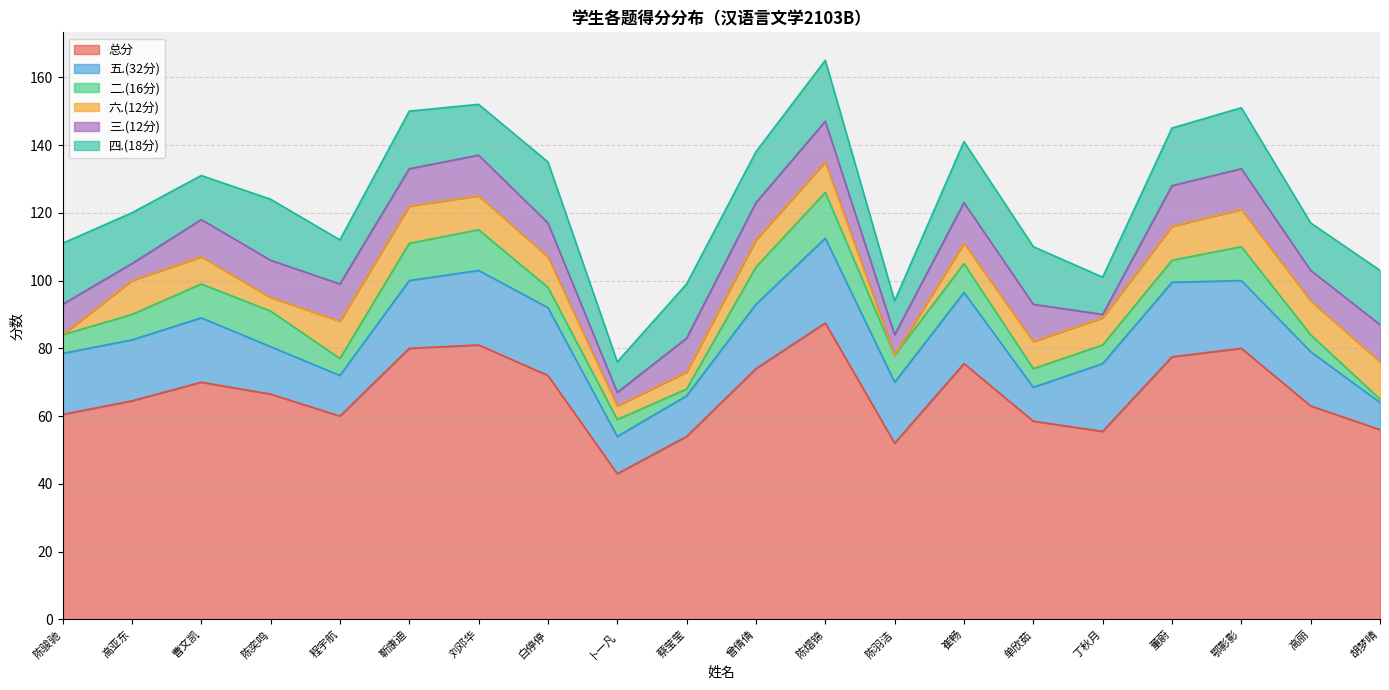

Reading left to right, transcribe all the data shown in this chart.

总分: 60.5	64.5	70.0	66.5	60.0	80.0	81.0	72.0	43.0	54.0	74.0	87.5	52.0	75.5	58.5	55.5	77.5	80.0	63.0	56.0
五.(32分): 18.0	18.0	19.0	14.0	12.0	20.0	22.0	20.0	11.0	12.0	19.0	25.0	18.0	21.0	10.0	20.0	22.0	20.0	16.0	8.0
二.(16分): 5.5	7.5	10.0	10.5	5.0	11.0	12.0	6.0	5.0	2.0	11.0	13.5	8.0	8.5	5.5	5.5	6.5	10.0	5.0	1.0
六.(12分): 0.0	10.0	8.0	4.0	11.0	11.0	10.0	9.0	4.0	5.0	8.0	9.0	0.0	6.0	8.0	8.0	10.0	11.0	10.0	11.0
三.(12分): 9.0	5.0	11.0	11.0	11.0	11.0	12.0	10.0	4.0	10.0	11.0	12.0	6.0	12.0	11.0	1.0	12.0	12.0	9.0	11.0
四.(18分): 18.0	15.0	13.0	18.0	13.0	17.0	15.0	18.0	9.0	16.0	15.0	18.0	10.0	18.0	17.0	11.0	17.0	18.0	14.0	16.0